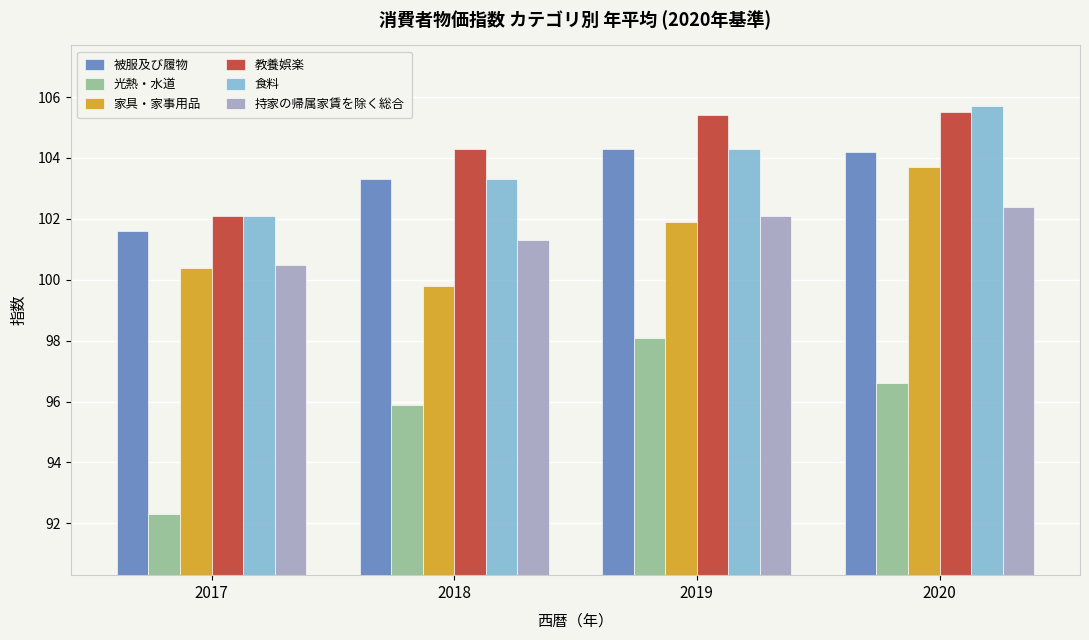

List the series in order of their peak value, highest first.

食料, 教養娯楽, 被服及び履物, 家具・家事用品, 持家の帰属家賃を除く総合, 光熱・水道